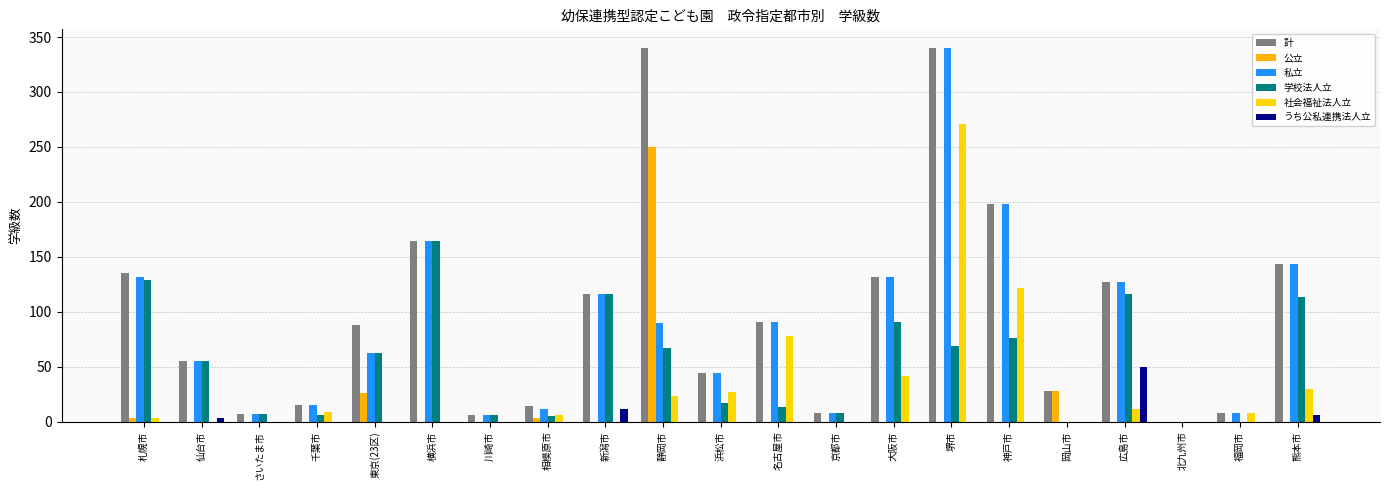

What is the approximate value of 社会福祉法人立 at 静岡市, to the nearest 10?

20